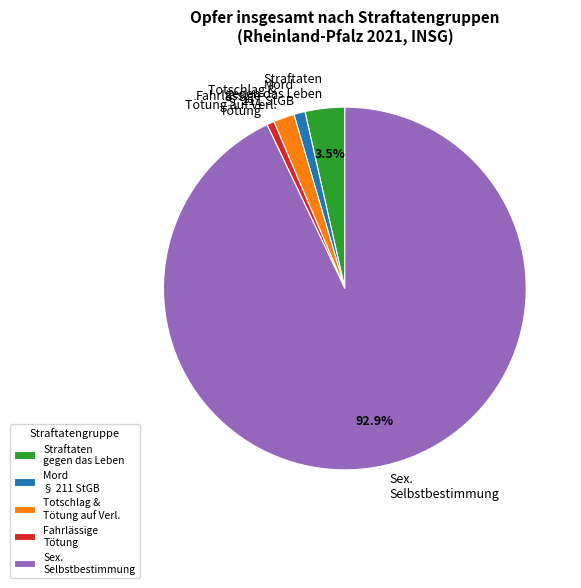

Between Fahrlässige Tötung and Straftaten gegen das Leben, which is larger?

Straftaten gegen das Leben